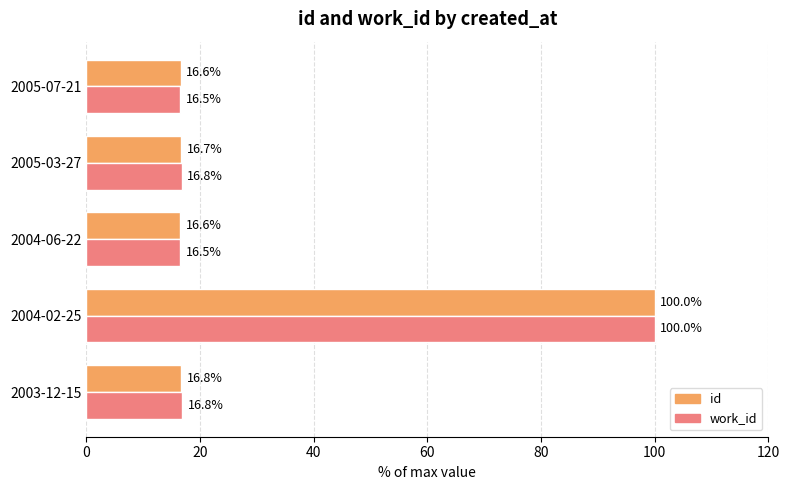

Which series has the largest range (max minus min)?

work_id